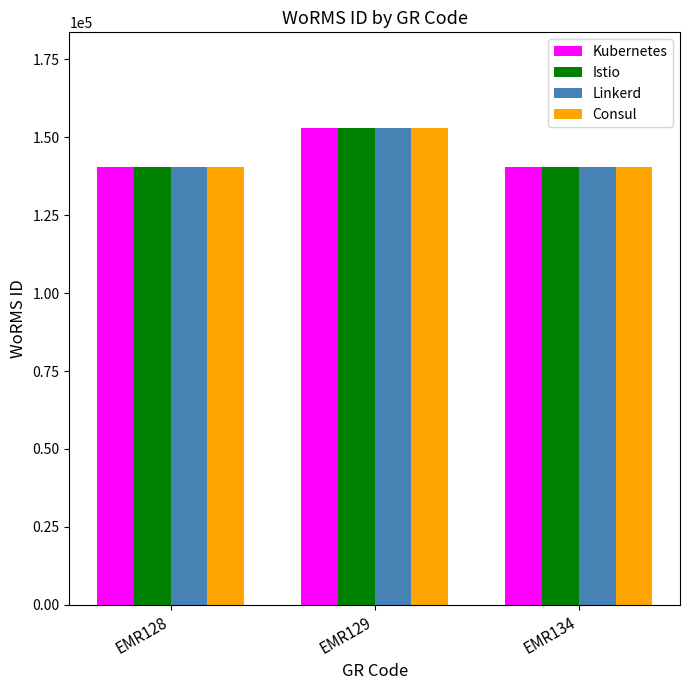

What is the difference between the Consul values at EMR134 and EMR129?

12462